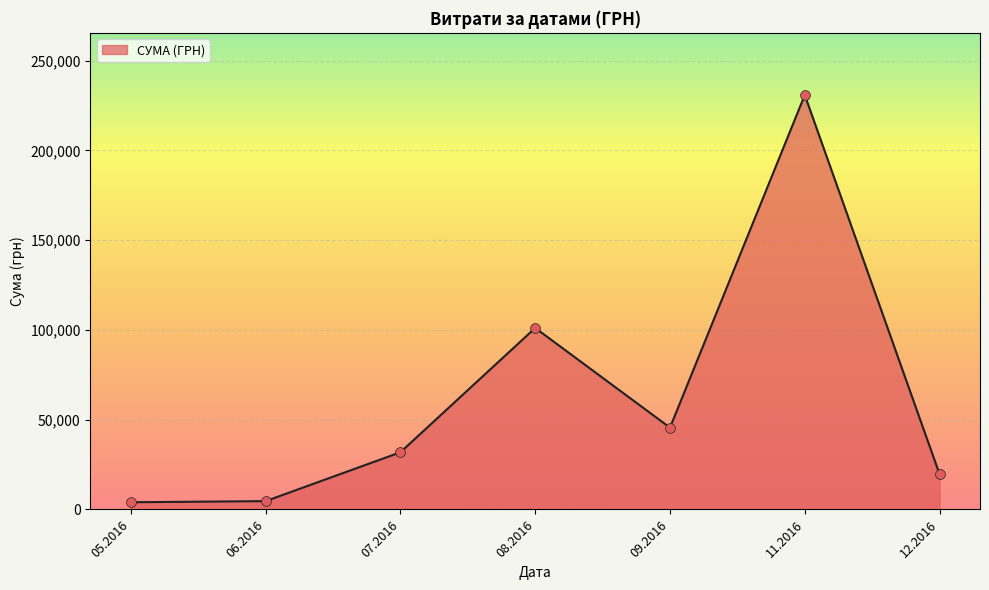

Which has a higher value, 12.2016 or 07.2016?

07.2016